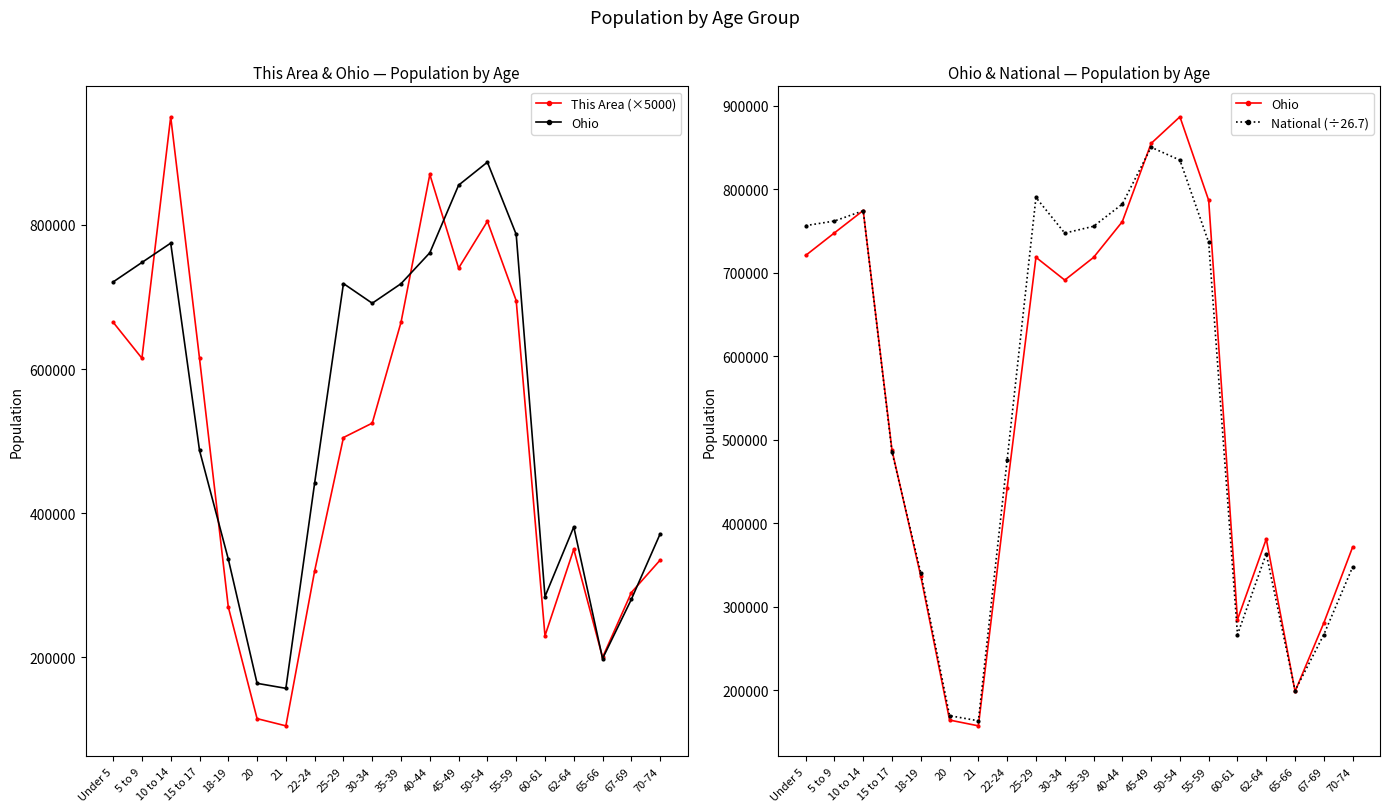

Reading right to left, what are all the values shown in this chart?

This Area (×5000): 335000.0	290000.0	200000.0	350000.0	230000.0	695000.0	805000.0	740000.0	870000.0	665000.0	525000.0	505000.0	320000.0	105000.0	115000.0	270000.0	615000.0	950000.0	615000.0	665000.0
Ohio: 371370.0	280531.0	198333.0	381006.0	284403.0	786857.0	887057.0	855134.0	761369.0	718462.0	691329.0	718630.0	442085.0	157045.0	163986.0	336375.0	487307.0	774699.0	747889.0	720856.0
National (÷26.7): 347496.9	266492.9	199247.3	363453.1	266431.7	736509.6	835135.8	850509.0	782433.1	755791.8	747644.2	790331.4	476126.4	163082.2	169255.8	340303.0	485178.1	774426.7	762122.0	756605.3